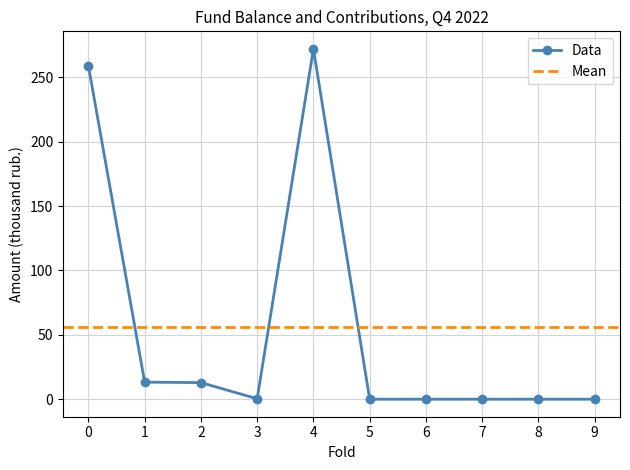

What is the greatest value displayed?

272.1